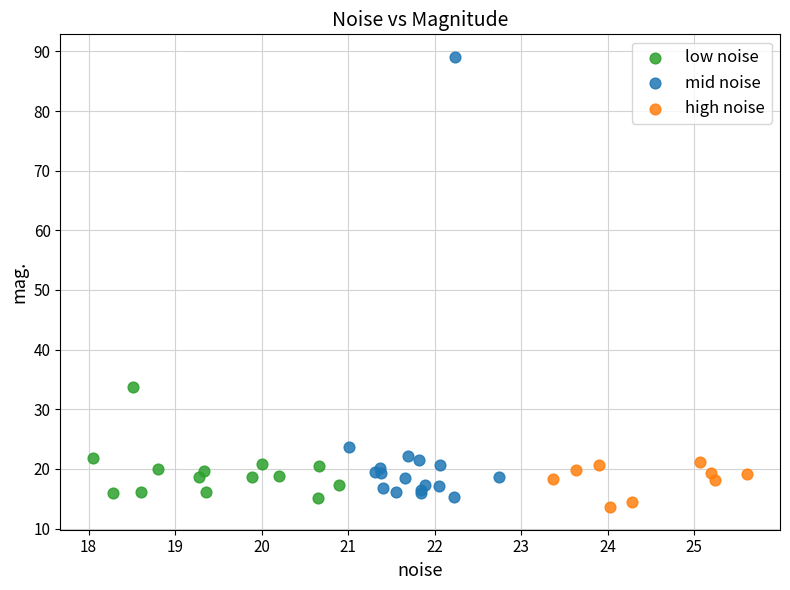

Which series contains the highest Y value?

mid noise